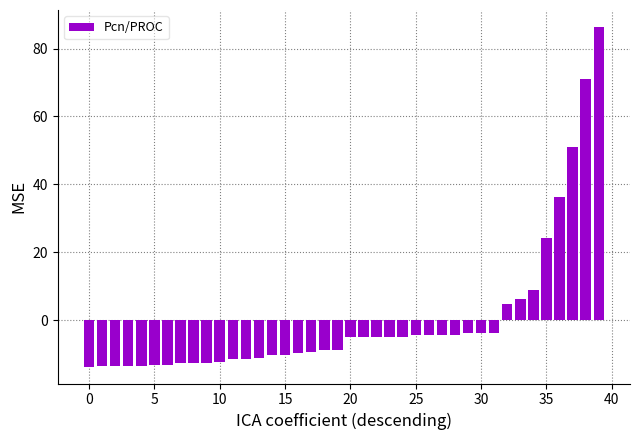

What is the value of the 21st bar from the left?

-5.0